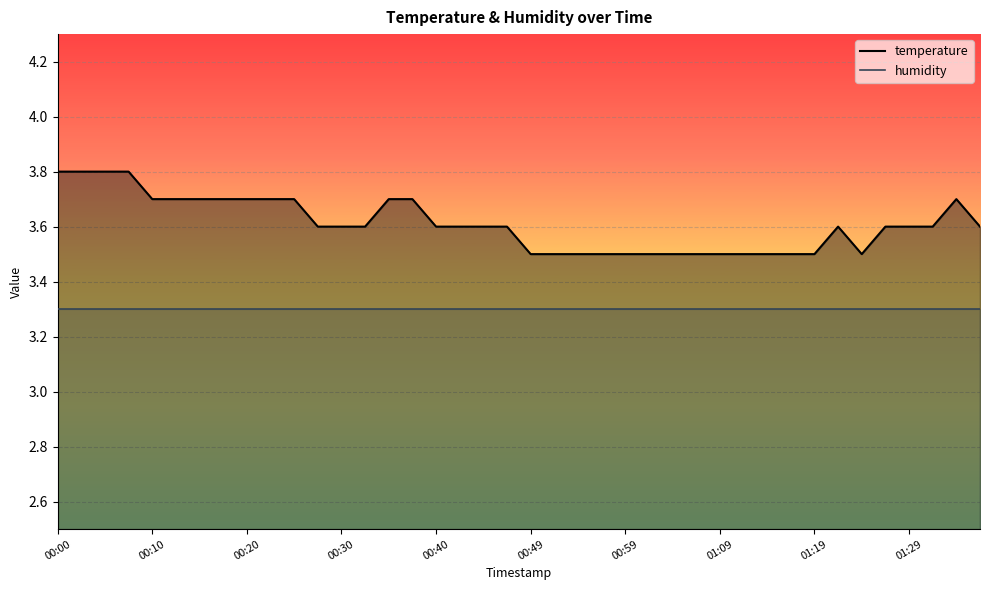

True or false: humidity has more than 2 points higher than both neighbors.

False